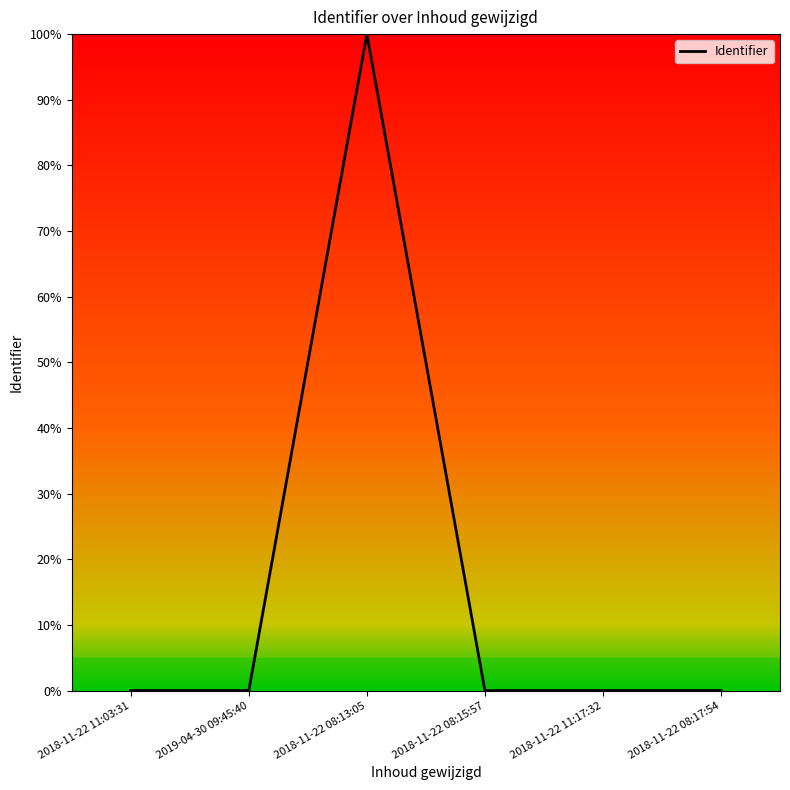

The value at 2018-11-22 11:17:32 is 0.0. True or false?

True